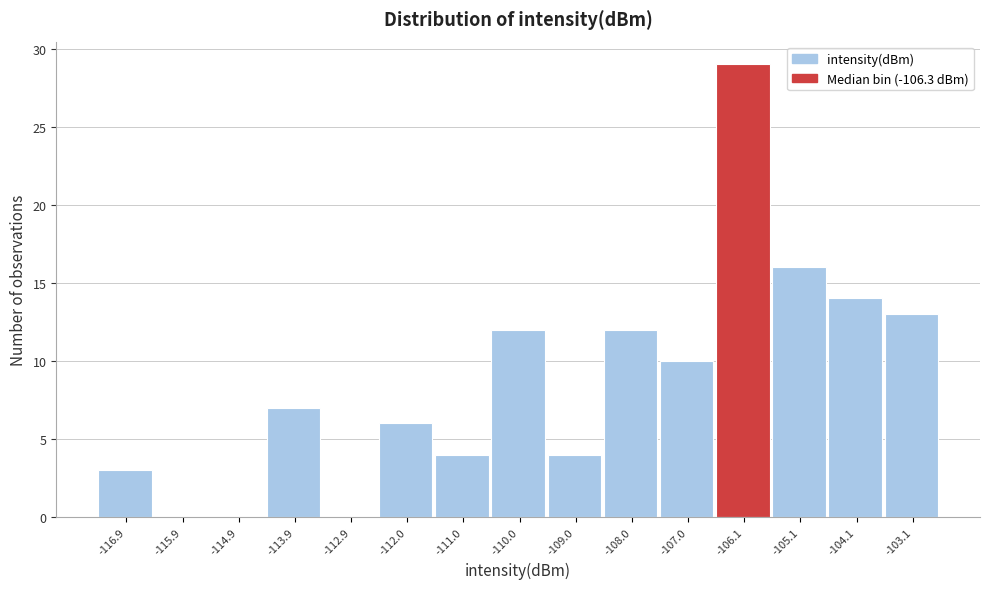

Which range on the x-axis has the tallest bar?

-106.5 to -105.6